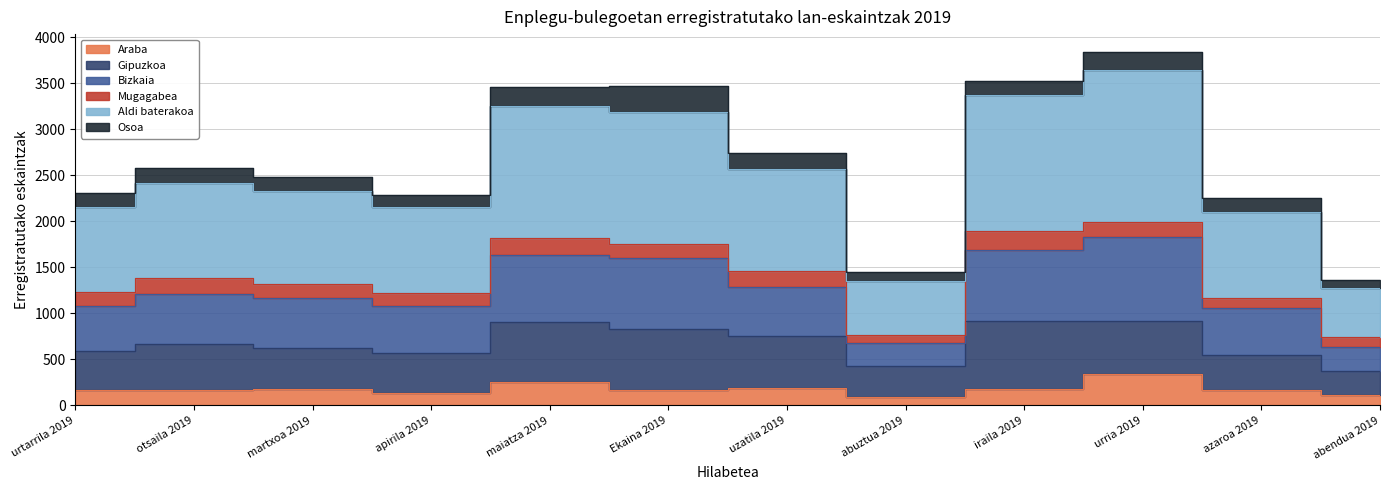

Which series has the widest spread of values?

Aldi baterakoa